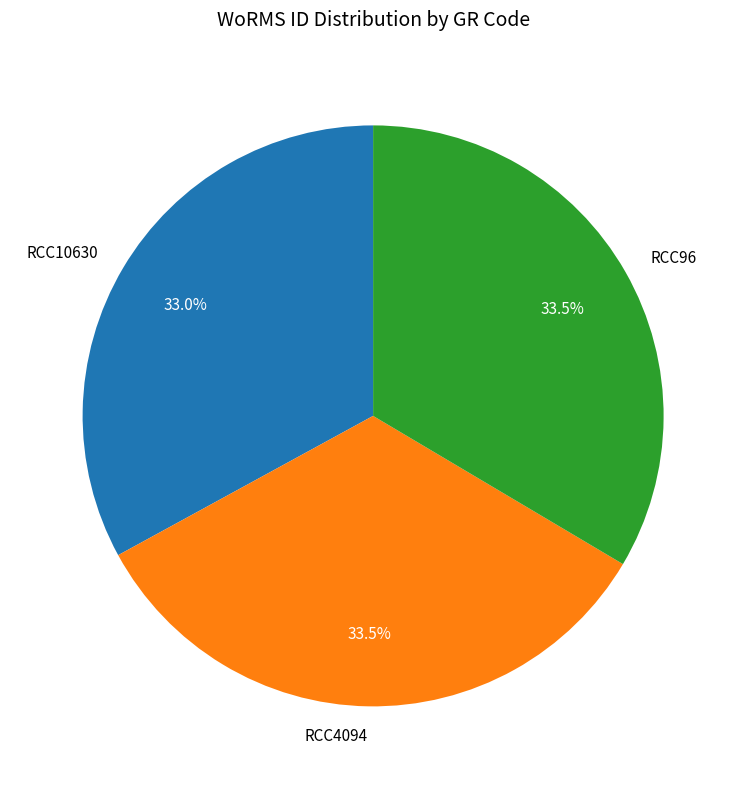

Combined, do RCC10630 and RCC4094 account for over 50%?

Yes